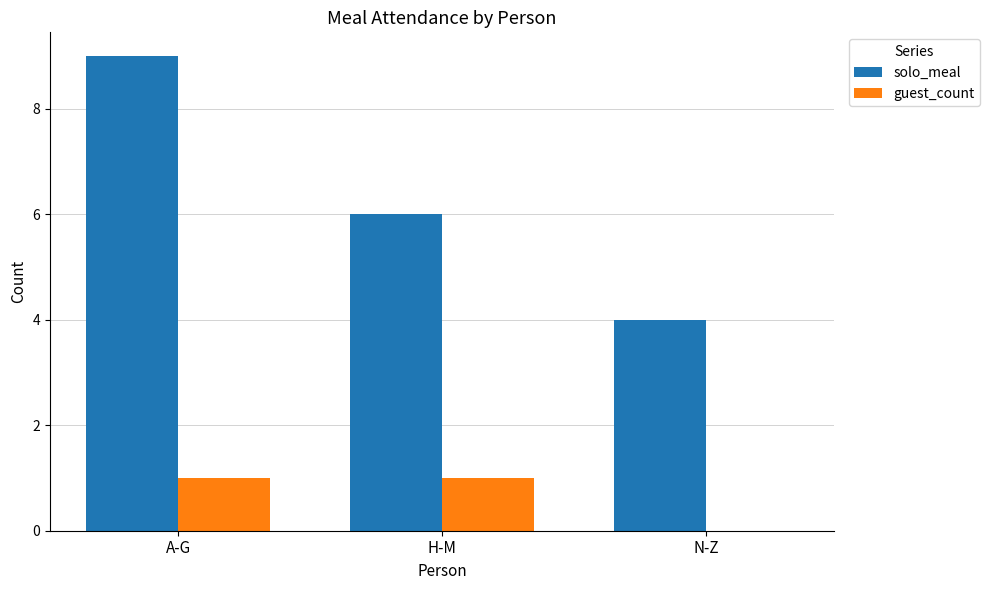

True or false: solo_meal has a value of 6 at H-M.

True